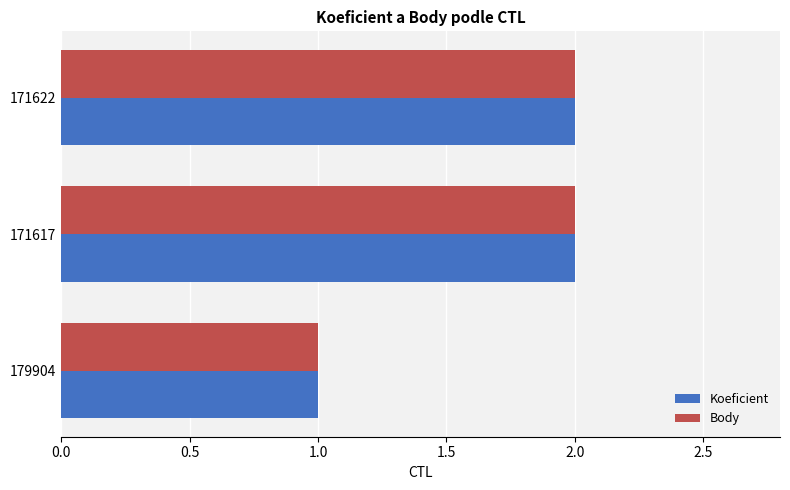

True or false: Koeficient has a value of 2 at 171617.

True